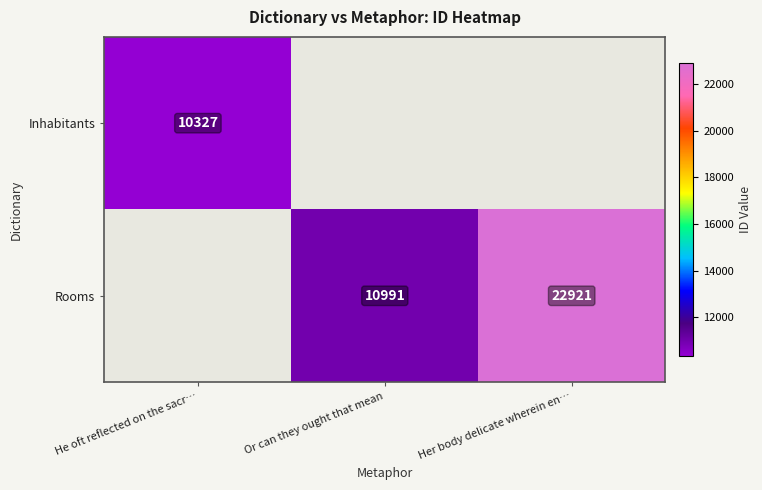

Is it true that Rooms equals 7838 at Her body delicate wherein en…?

False